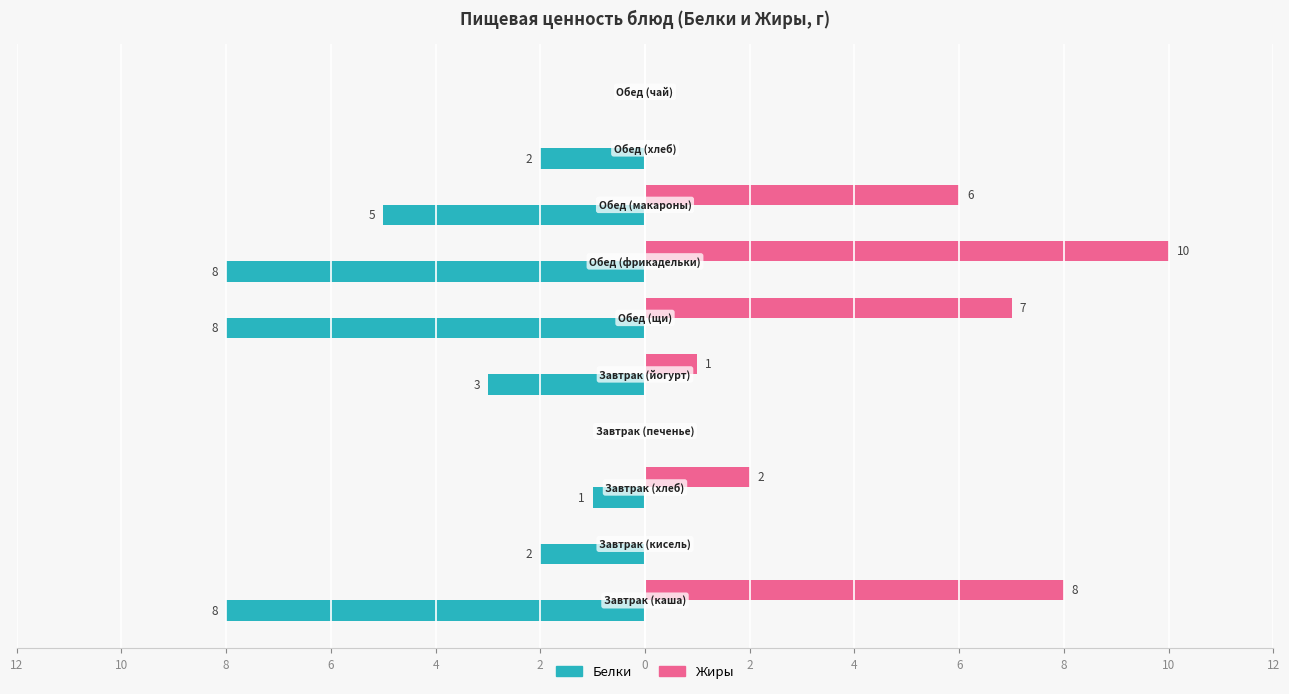

Rank the series by their average value, from highest to lowest.

Жиры, Белки